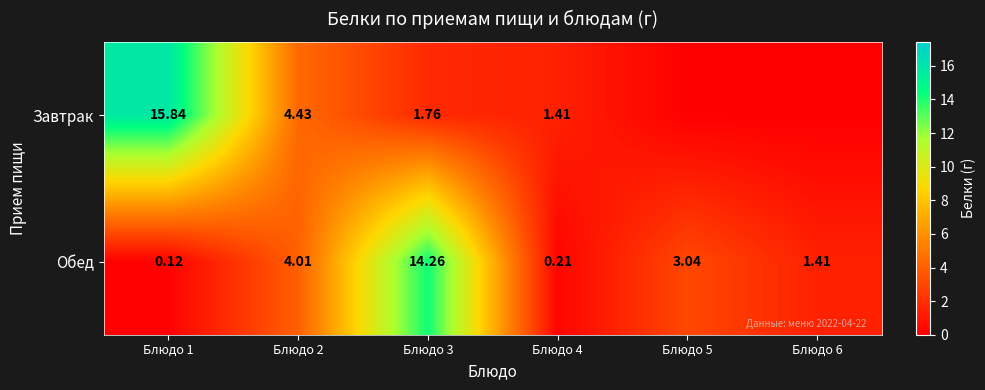

Is the value of Обед at Блюдо 4 greater than the value of Завтрак at Блюдо 2?

No